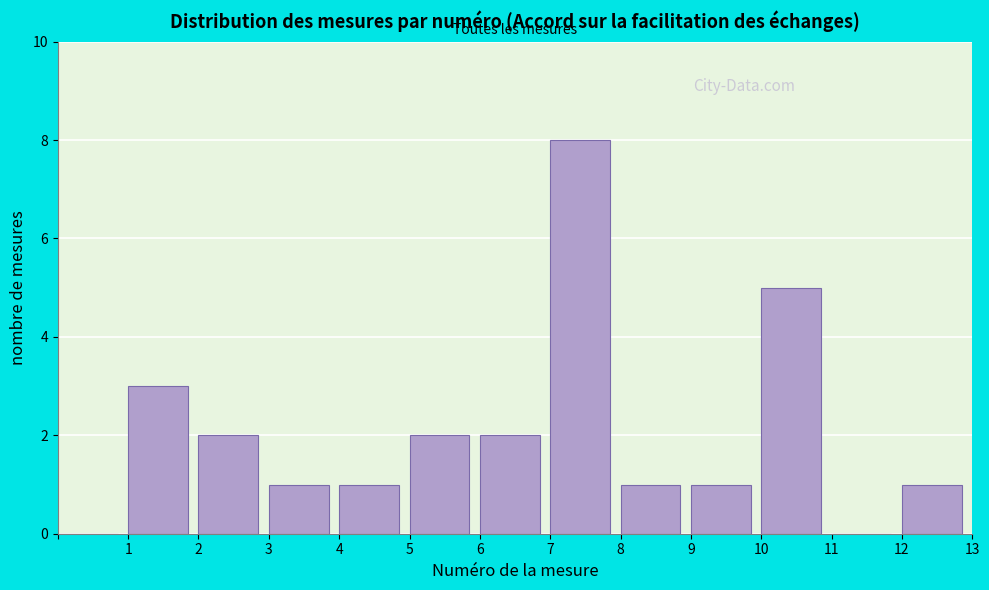

Over which range of the x-axis is the bar tallest?

7 to 8